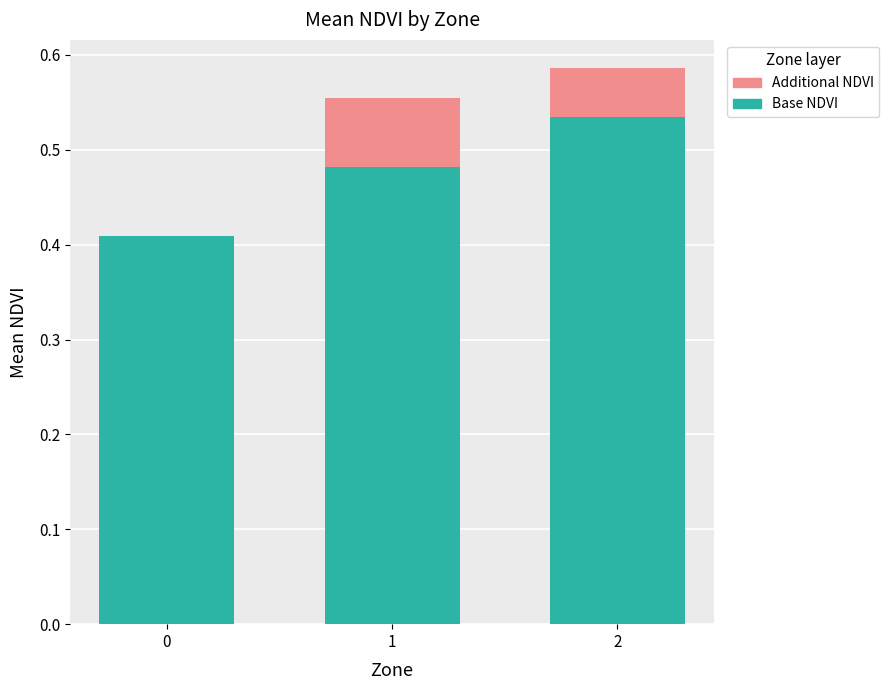

Is it true that Base NDVI equals 0.1 at 0?

False